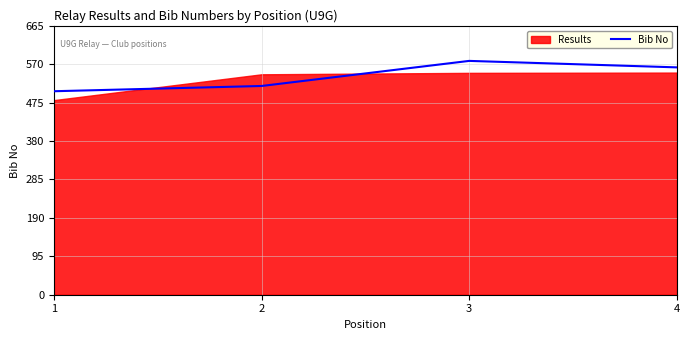

Where is the first local maximum?

3